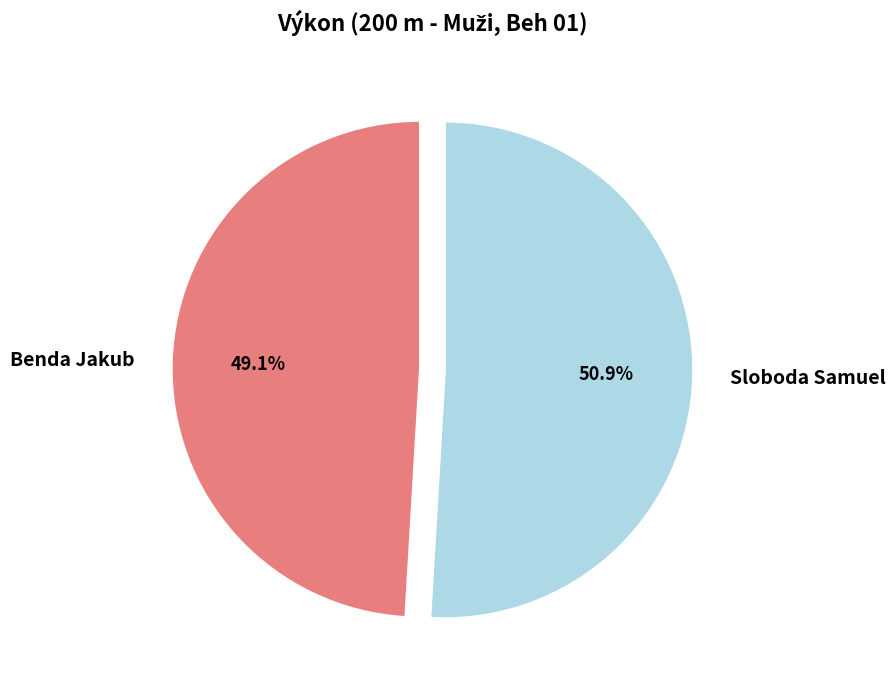

Which slice is the largest?

Sloboda Samuel